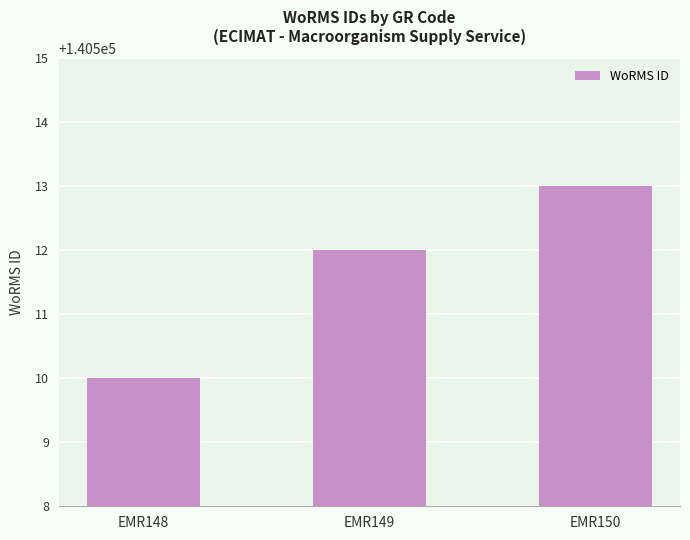

Reading left to right, extract all data points from this chart.

EMR148=140510	EMR149=140512	EMR150=140513